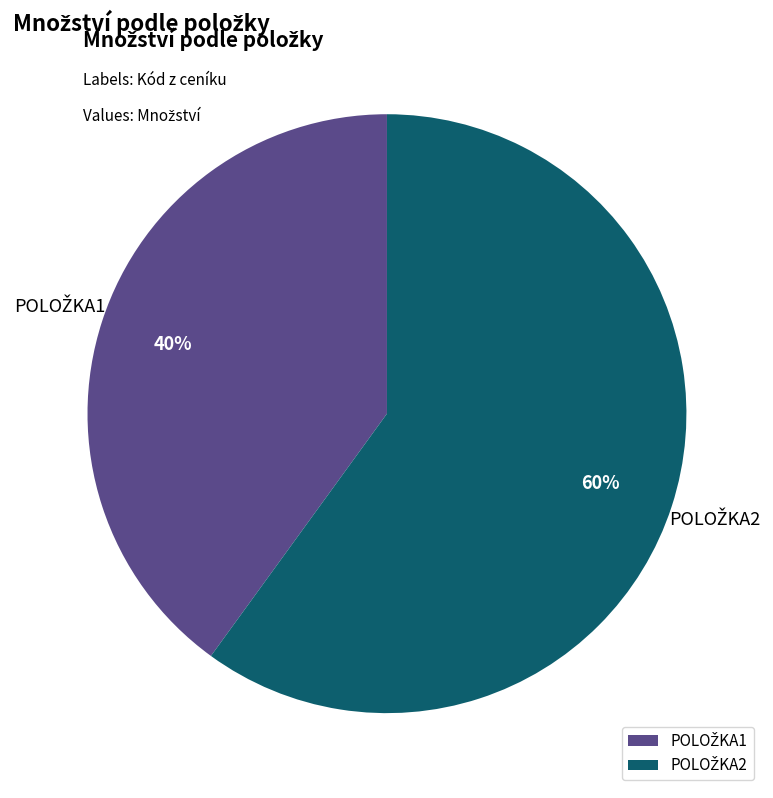

To the nearest percent, what is the difference between the largest and smallest slice percentages?

20%